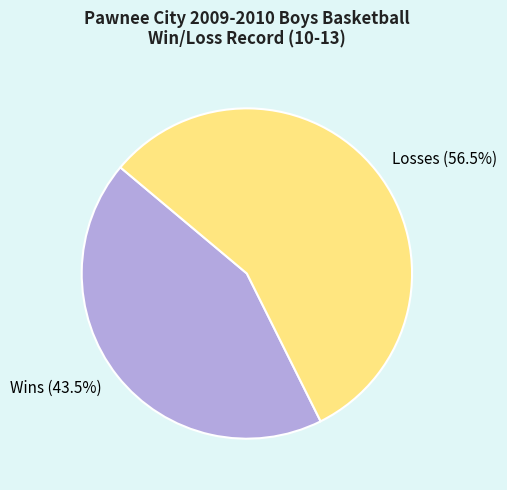

Approximately how many times larger is the value at Wins compared to Losses?

0.8